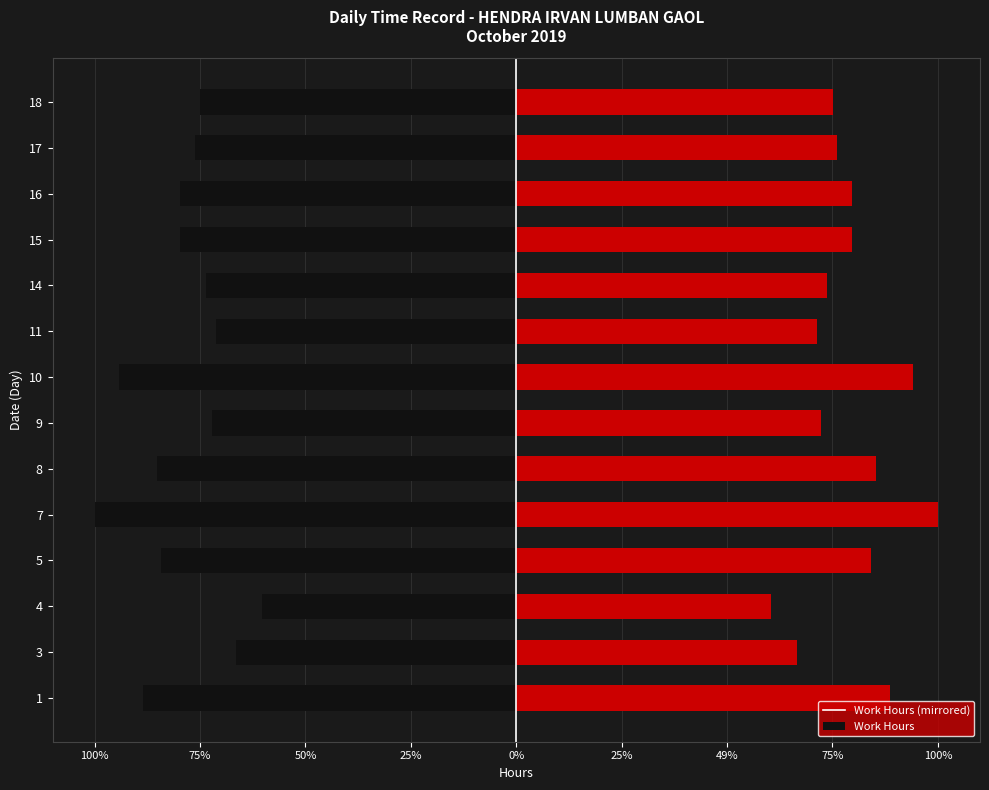

True or false: Low (hours) has a value of -4.8 at 10.

False